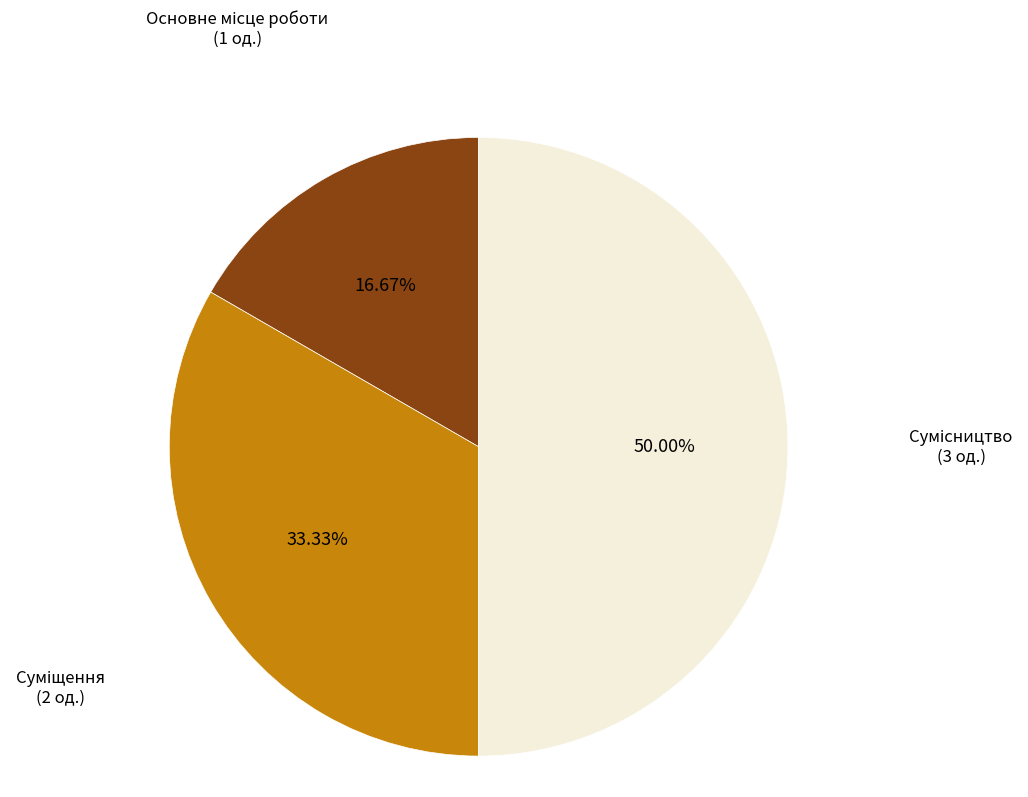

How many segments does this pie chart have?

3